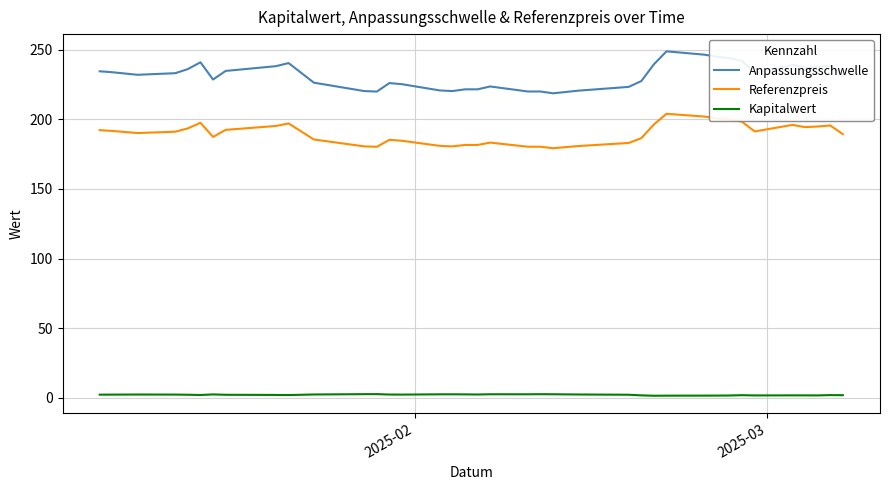

What is the maximum value shown in the chart?

248.8